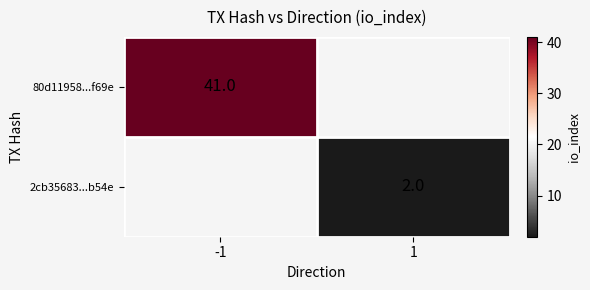

True or false: 2cb35683...b54e has a value of 3 at 1.

False